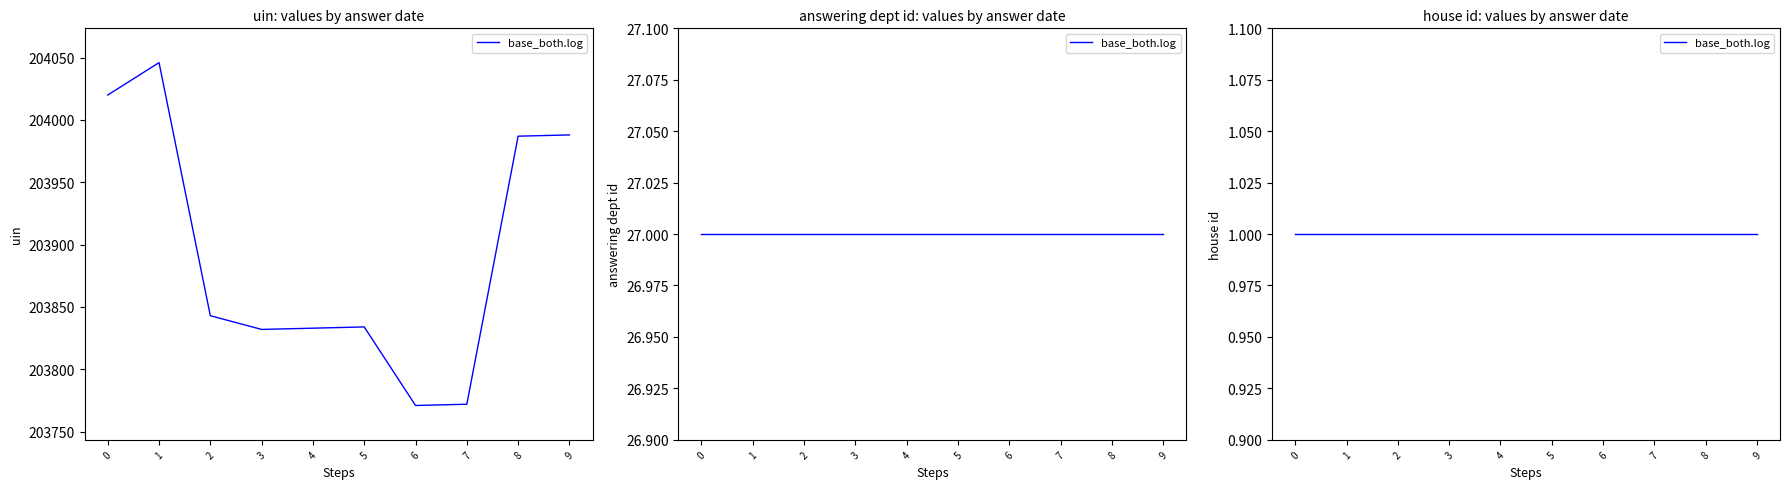

Reading left to right, extract all data points from this chart.

uin: 2023-10-24=204020	2023-10-24=204046	2023-10-23=203843	2023-10-23=203832	2023-10-23=203833	2023-10-23=203834	2023-10-23=203771	2023-10-23=203772	2023-10-23=203987	2023-10-23=203988
answering dept id: 2023-10-24=27	2023-10-24=27	2023-10-23=27	2023-10-23=27	2023-10-23=27	2023-10-23=27	2023-10-23=27	2023-10-23=27	2023-10-23=27	2023-10-23=27
house id: 2023-10-24=1	2023-10-24=1	2023-10-23=1	2023-10-23=1	2023-10-23=1	2023-10-23=1	2023-10-23=1	2023-10-23=1	2023-10-23=1	2023-10-23=1